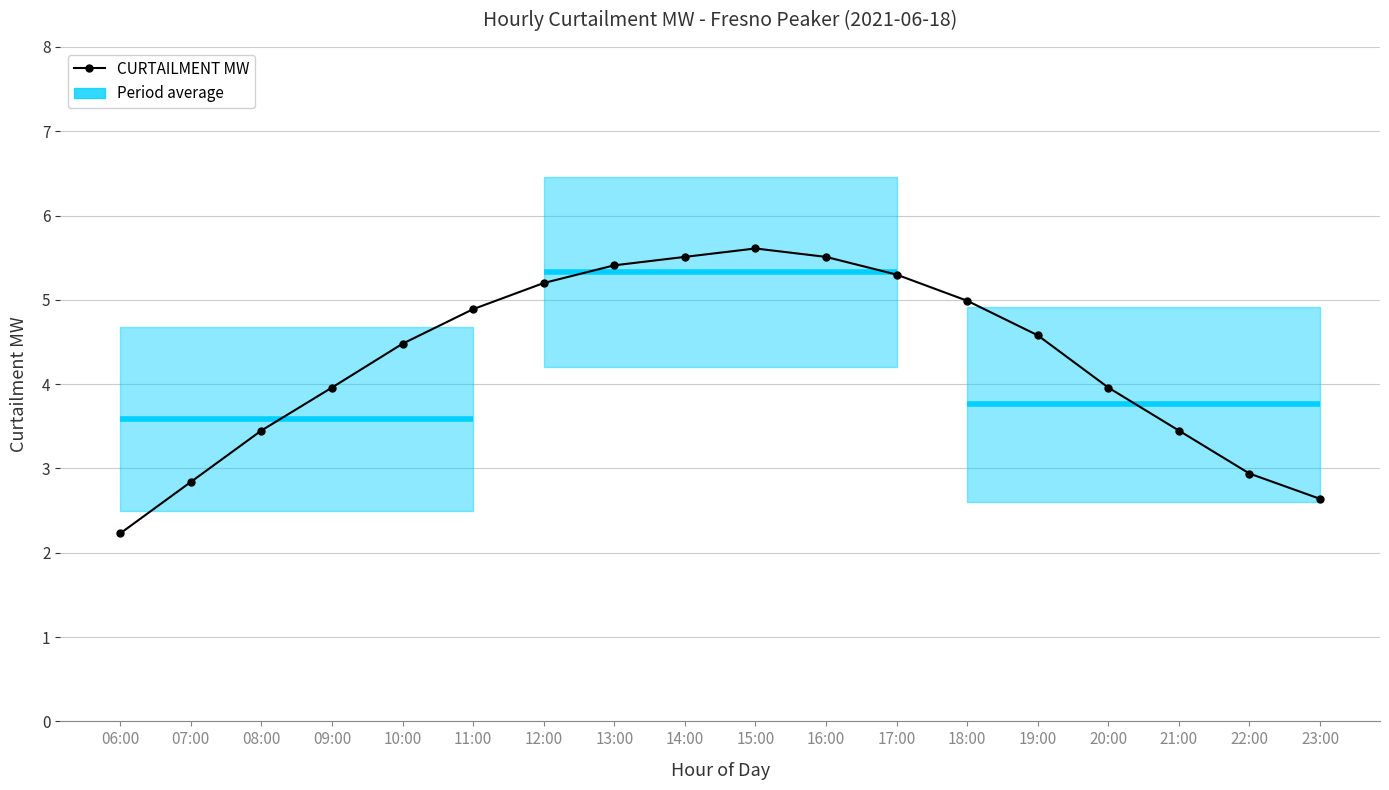

How many categories are shown in the chart?

18